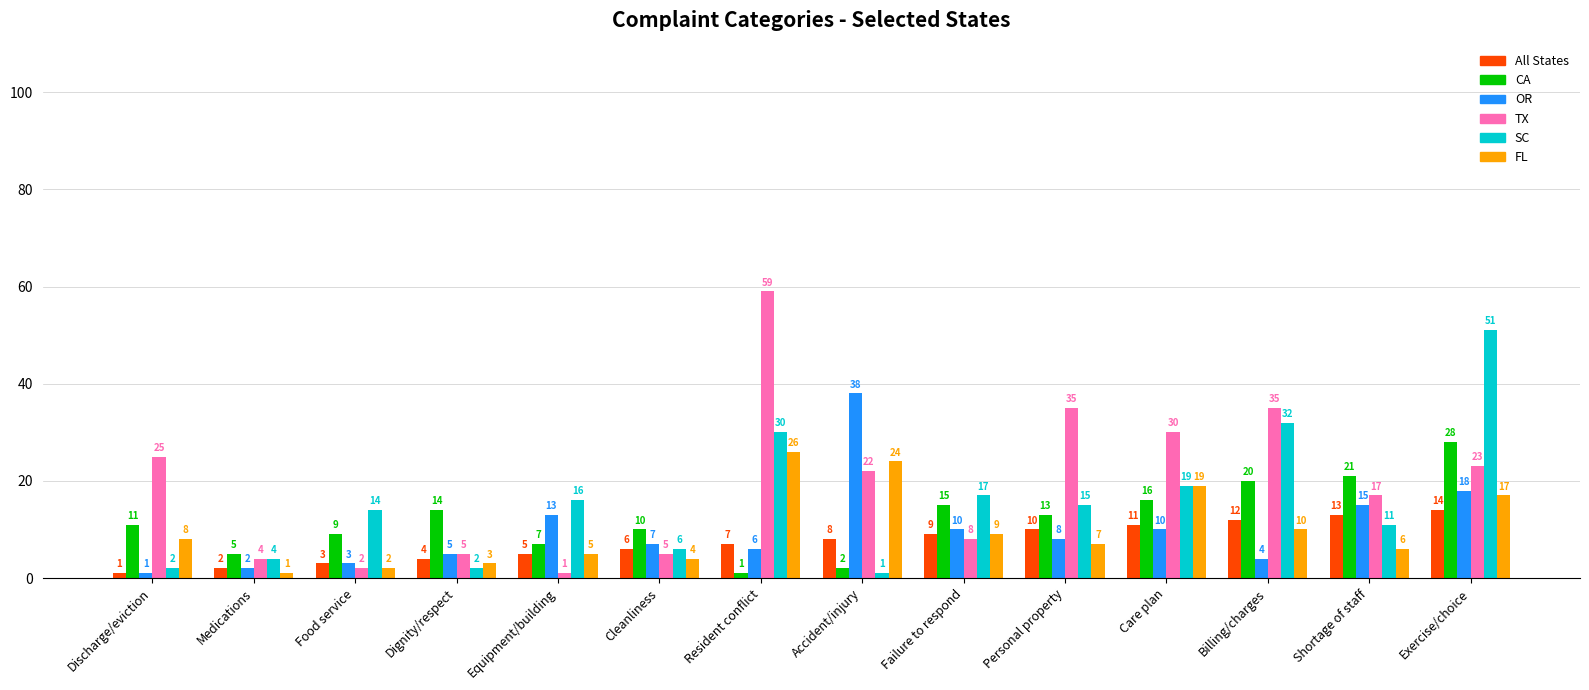

What is the minimum value shown in the chart?

1